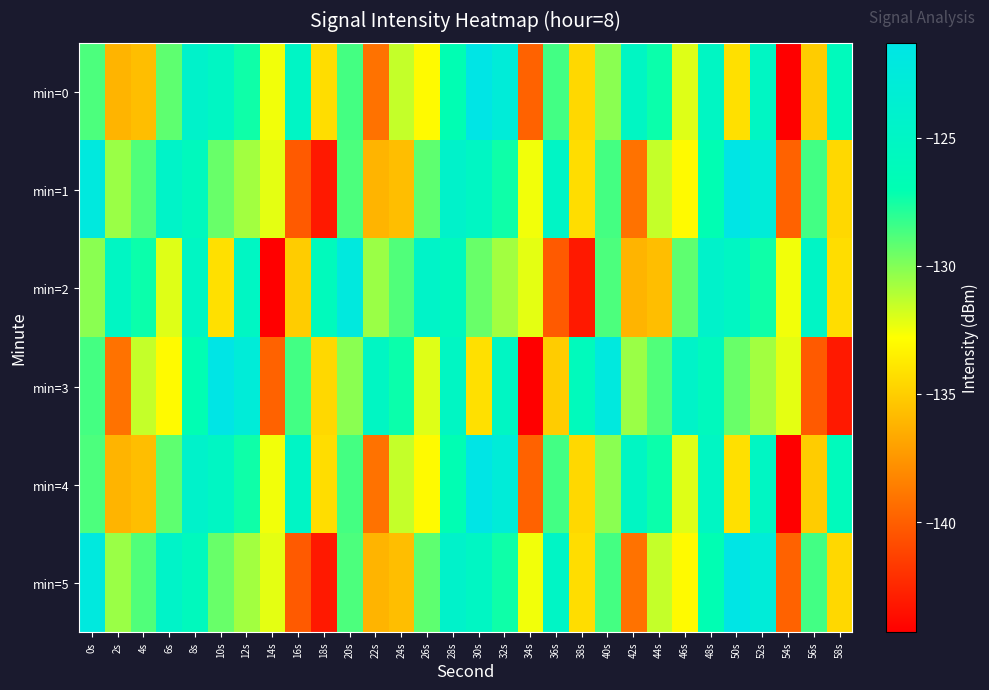

Reading left to right, transcribe all the data shown in this chart.

min=0: 0s=-128.8	2s=-136.1	4s=-135.7	6s=-129.2	8s=-124.3	10s=-125.2	12s=-127.4	14s=-132.5	16s=-125.0	18s=-134.3	20s=-128.6	22s=-139.1	24s=-131.5	26s=-133.0	28s=-126.9	30s=-121.3	32s=-122.8	34s=-139.8	36s=-128.5	38s=-134.5	40s=-130.2	42s=-125.2	44s=-127.3	46s=-132.1	48s=-125.2	50s=-134.2	52s=-125.1	54s=-144.3	56s=-135.1	58s=-125.9
min=1: 0s=-122.1	2s=-130.5	4s=-128.9	6s=-124.6	8s=-125.8	10s=-129.4	12s=-130.7	14s=-132.2	16s=-140.2	18s=-143.1	20s=-128.8	22s=-136.1	24s=-135.7	26s=-129.2	28s=-124.3	30s=-125.2	32s=-127.4	34s=-132.5	36s=-125.0	38s=-134.3	40s=-128.6	42s=-139.1	44s=-131.5	46s=-133.0	48s=-126.9	50s=-121.3	52s=-122.8	54s=-139.8	56s=-128.5	58s=-134.5
min=2: 0s=-130.2	2s=-125.2	4s=-127.3	6s=-132.1	8s=-125.2	10s=-134.2	12s=-125.1	14s=-144.3	16s=-135.1	18s=-125.9	20s=-122.1	22s=-130.5	24s=-128.9	26s=-124.6	28s=-125.8	30s=-129.4	32s=-130.7	34s=-132.2	36s=-140.2	38s=-143.1	40s=-128.8	42s=-136.1	44s=-135.7	46s=-129.2	48s=-124.3	50s=-125.2	52s=-127.4	54s=-132.5	56s=-125.0	58s=-134.3
min=3: 0s=-128.6	2s=-139.1	4s=-131.5	6s=-133.0	8s=-126.9	10s=-121.3	12s=-122.8	14s=-139.8	16s=-128.5	18s=-134.5	20s=-130.2	22s=-125.2	24s=-127.3	26s=-132.1	28s=-125.2	30s=-134.2	32s=-125.1	34s=-144.3	36s=-135.1	38s=-125.9	40s=-122.1	42s=-130.5	44s=-128.9	46s=-124.6	48s=-125.8	50s=-129.4	52s=-130.7	54s=-132.2	56s=-140.2	58s=-143.1
min=4: 0s=-128.8	2s=-136.1	4s=-135.7	6s=-129.2	8s=-124.3	10s=-125.2	12s=-127.4	14s=-132.5	16s=-125.0	18s=-134.3	20s=-128.6	22s=-139.1	24s=-131.5	26s=-133.0	28s=-126.9	30s=-121.3	32s=-122.8	34s=-139.8	36s=-128.5	38s=-134.5	40s=-130.2	42s=-125.2	44s=-127.3	46s=-132.1	48s=-125.2	50s=-134.2	52s=-125.1	54s=-144.3	56s=-135.1	58s=-125.9
min=5: 0s=-122.1	2s=-130.5	4s=-128.9	6s=-124.6	8s=-125.8	10s=-129.4	12s=-130.7	14s=-132.2	16s=-140.2	18s=-143.1	20s=-128.8	22s=-136.1	24s=-135.7	26s=-129.2	28s=-124.3	30s=-125.2	32s=-127.4	34s=-132.5	36s=-125.0	38s=-134.3	40s=-128.6	42s=-139.1	44s=-131.5	46s=-133.0	48s=-126.9	50s=-121.3	52s=-122.8	54s=-139.8	56s=-128.5	58s=-134.5